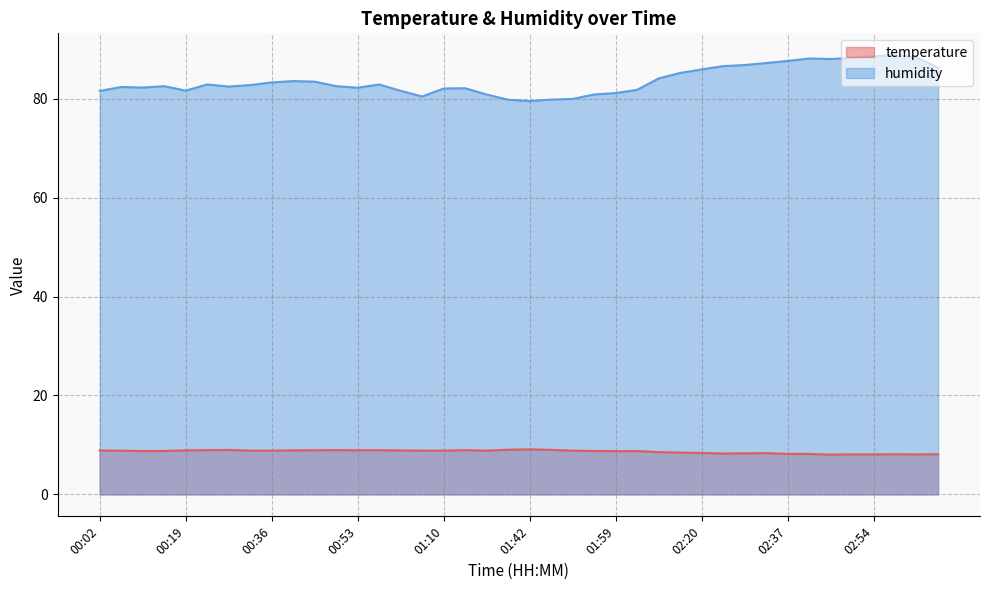

Which series has the largest range (max minus min)?

humidity